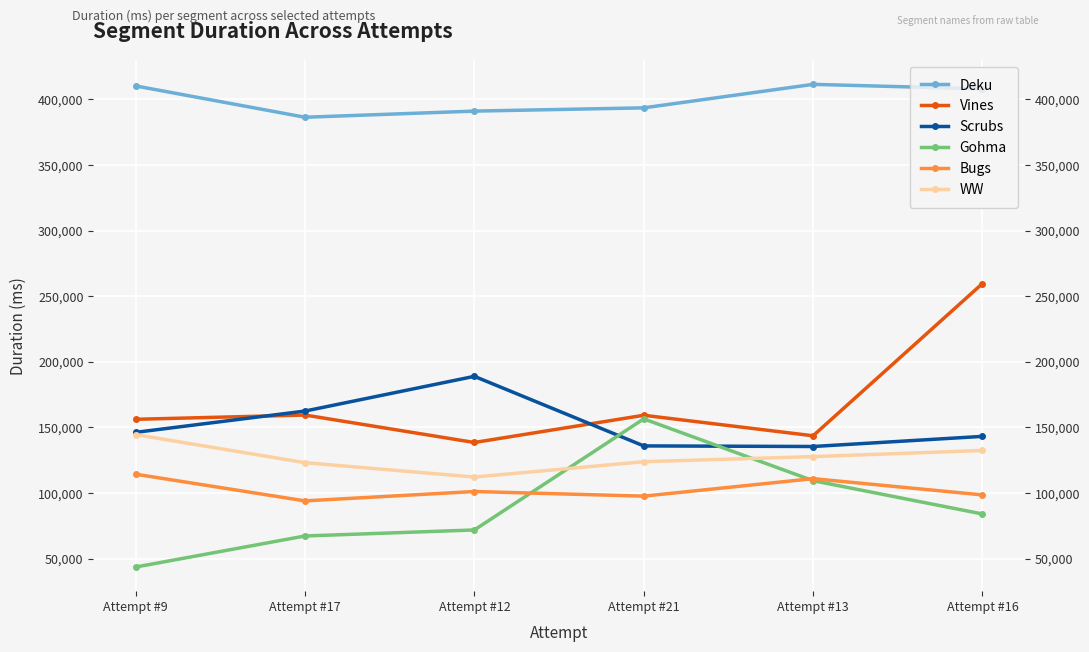

At which category is the sum across all series the highest?

Attempt #16